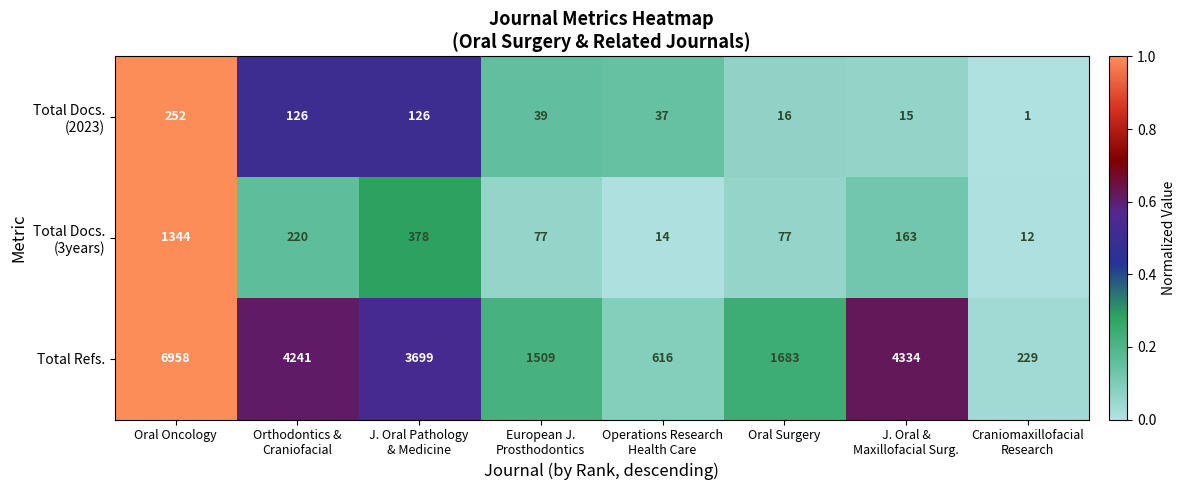

At which category does the chart reach its peak across all series?

Oral Oncology